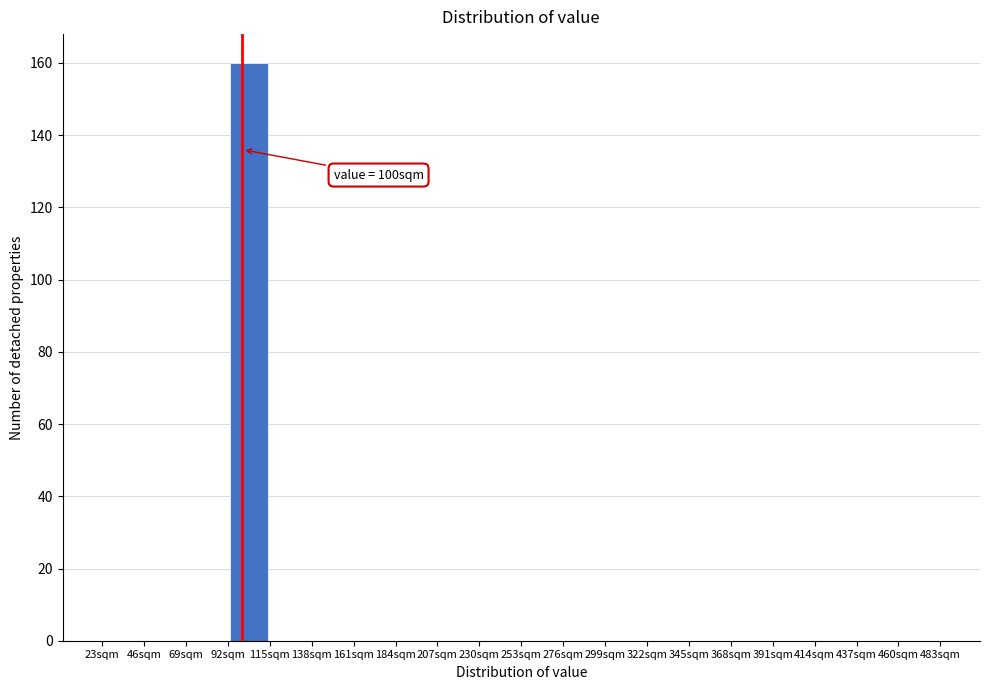

Over which range of the x-axis is the bar tallest?

92 to 115